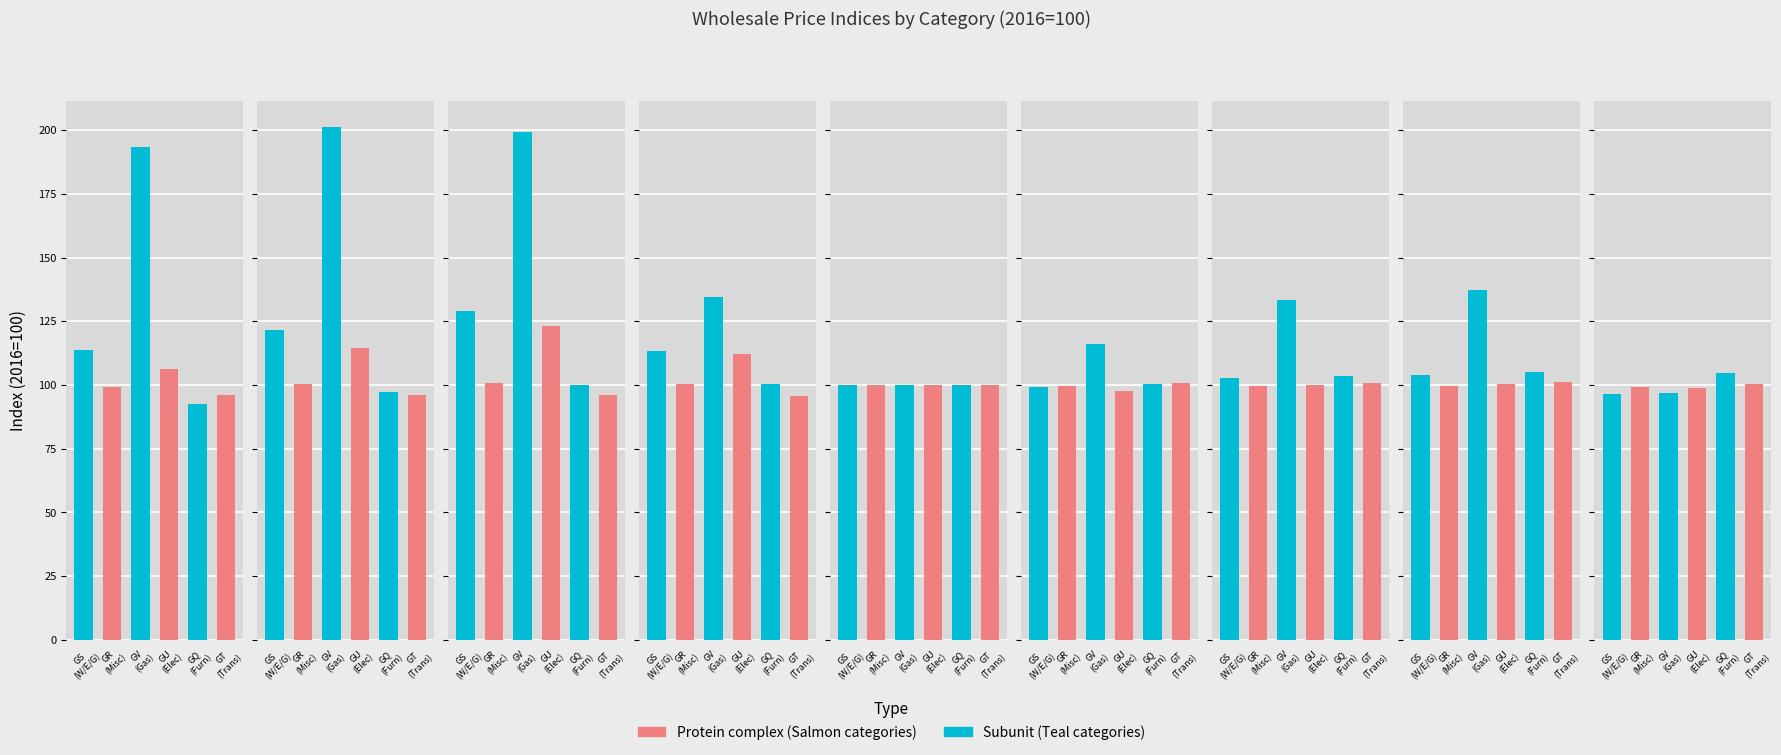

Reading left to right, transcribe all the data shown in this chart.

Water Electricity & Gas (GS): 113.8	121.7	128.9	113.5	100.0	99.3	102.7	103.8	96.4
Miscellaneous Products (GR): 99.3	100.5	100.8	100.4	100.0	99.6	99.7	99.5	99.1
Gas Supply (GV): 193.3	201.3	199.3	134.6	100.0	116.2	133.5	137.4	96.7
Electricity Supply (GU): 106.3	114.7	123.3	112.2	100.0	97.5	99.8	100.5	98.7
Furniture and Fixtures (GQ): 92.7	97.2	100.0	100.4	100.0	100.4	103.5	104.9	104.8
Transport Equipment (GT): 96.2	96.2	96.2	95.5	100.0	100.8	100.9	101.3	100.3